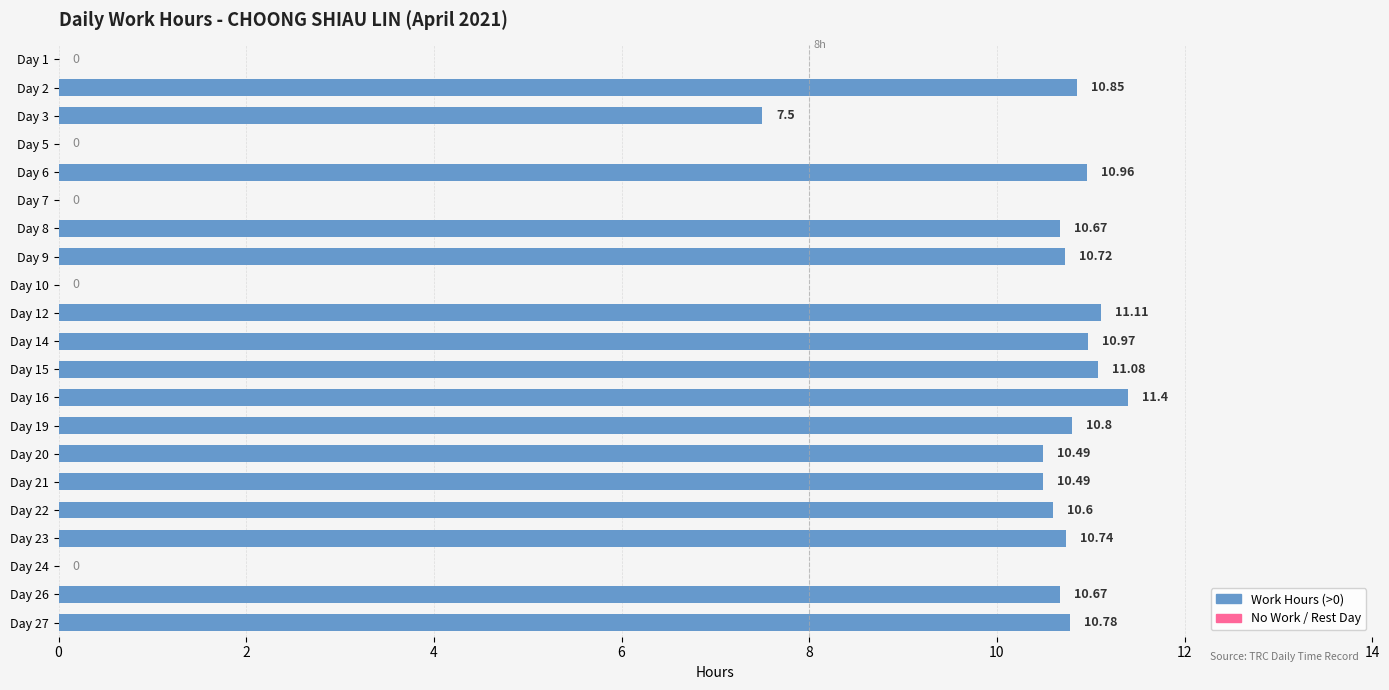

At which label is the value closest to 5?

Day 3